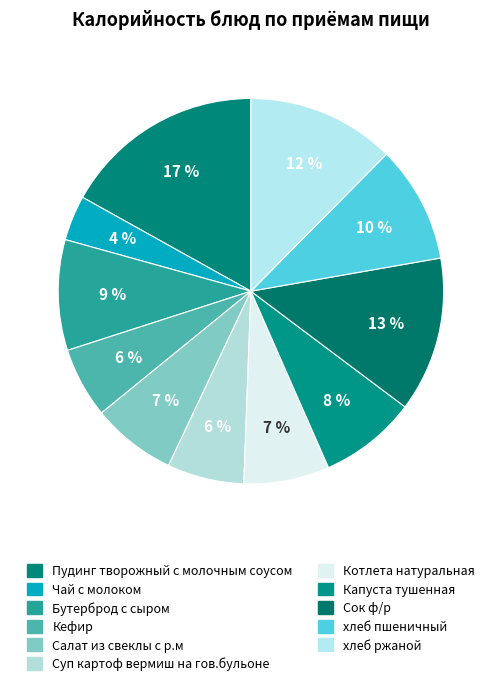

To the nearest percent, what portion does Пудинг творожный с молочным соусом represent?

17%